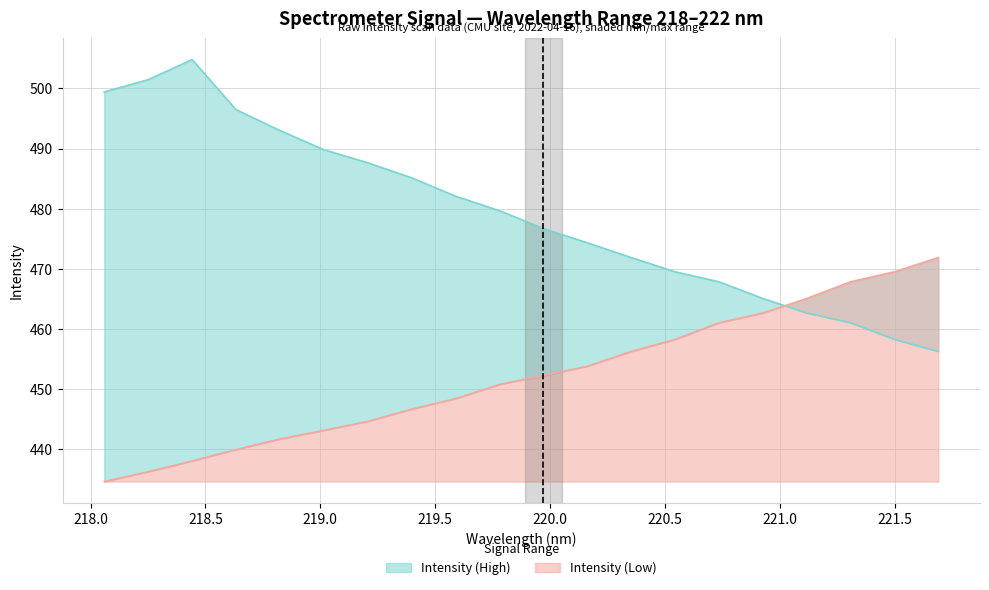

What are all the series names shown in the legend?

Intensity (Low), Intensity (High)